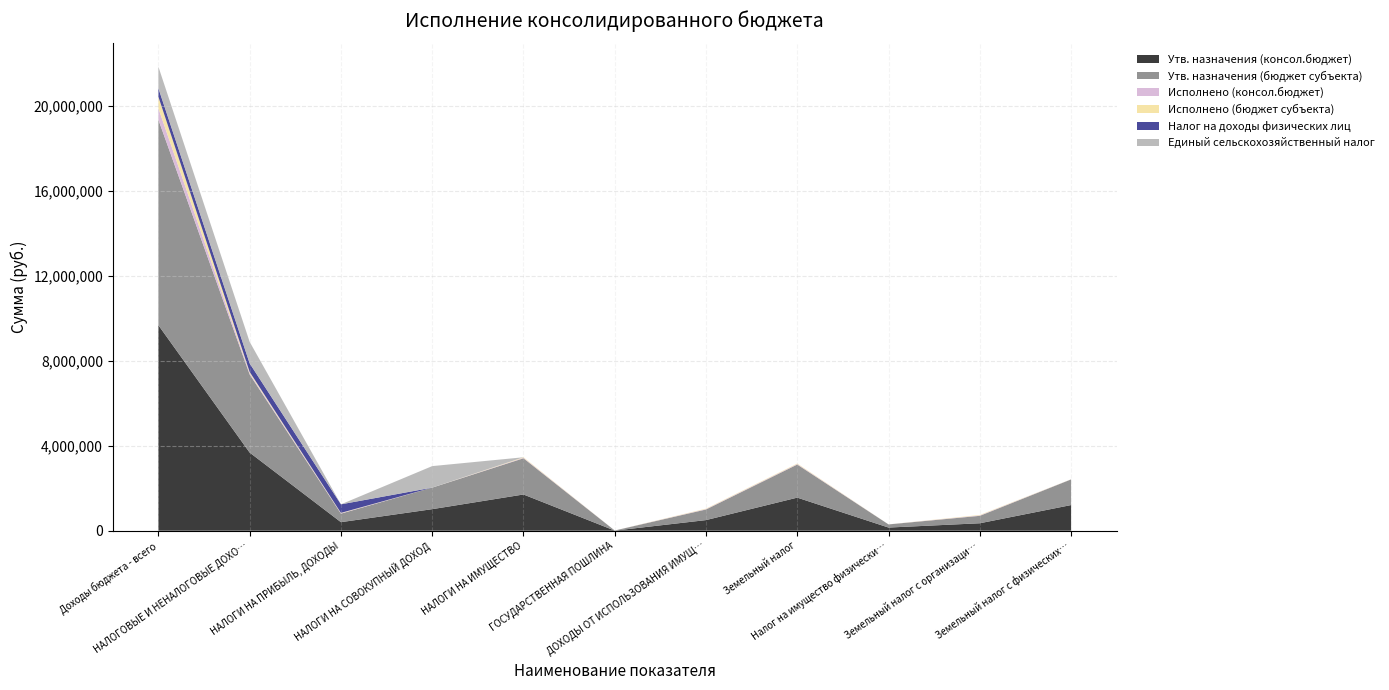

Reading left to right, extract all data points from this chart.

Утв. назначения (консол.бюджет): 9678600.0	3679500.0	401900.0	1014000.0	1705200.0	4200.0	499500.0	1557400.0	147800.0	350000.0	1207400.0
Утв. назначения (бюджет субъекта): 9678600.0	3679500.0	401900.0	1014000.0	1705200.0	4200.0	499500.0	1557400.0	147800.0	350000.0	1207400.0
Исполнено (консол.бюджет): 541048.3	60518.9	17693.3	0.0	23946.0	0.0	18879.5	23122.5	823.5	19948.6	3173.9
Исполнено (бюджет субъекта): 541048.3	60518.9	17693.3	0.0	23946.0	0.0	18879.5	23122.5	823.5	19948.6	3173.9
Налог на доходы физических лиц: 401900.0	401900.0	401900.0	0.0	0.0	0.0	0.0	0.0	0.0	0.0	0.0
Единый сельскохозяйственный налог: 1014000.0	1014000.0	0.0	1014000.0	0.0	0.0	0.0	0.0	0.0	0.0	0.0